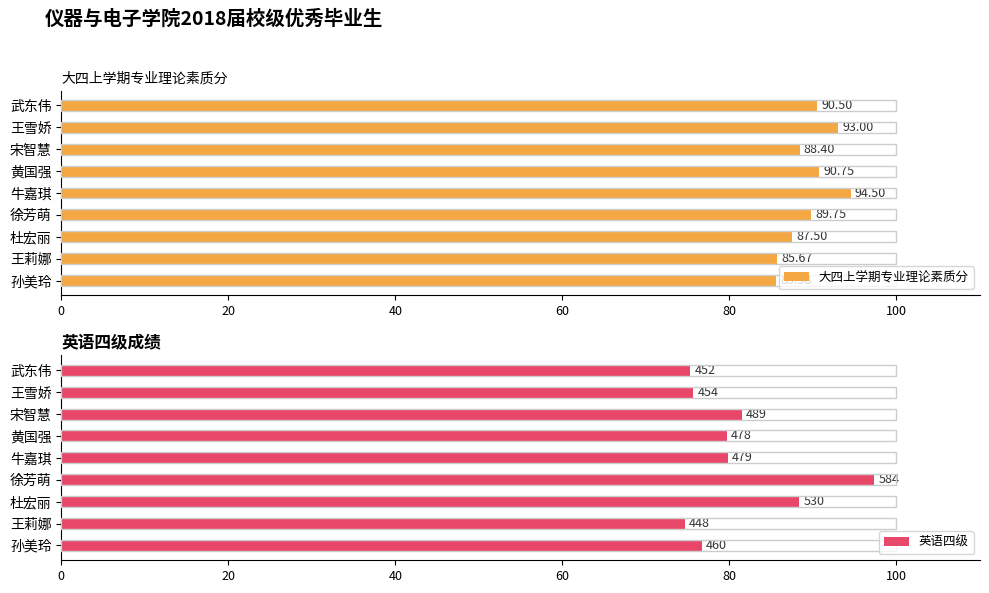

What are all the series names shown in the legend?

大四上学期专业理论素质分, 英语四级